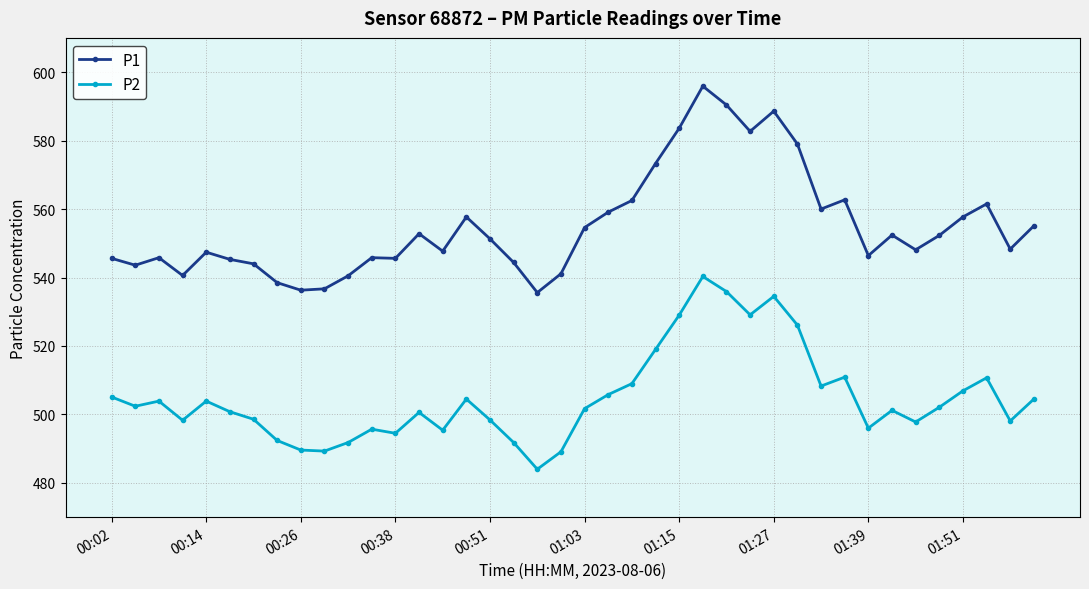

What is the value of the P2 point at the 26th from the left?

540.3